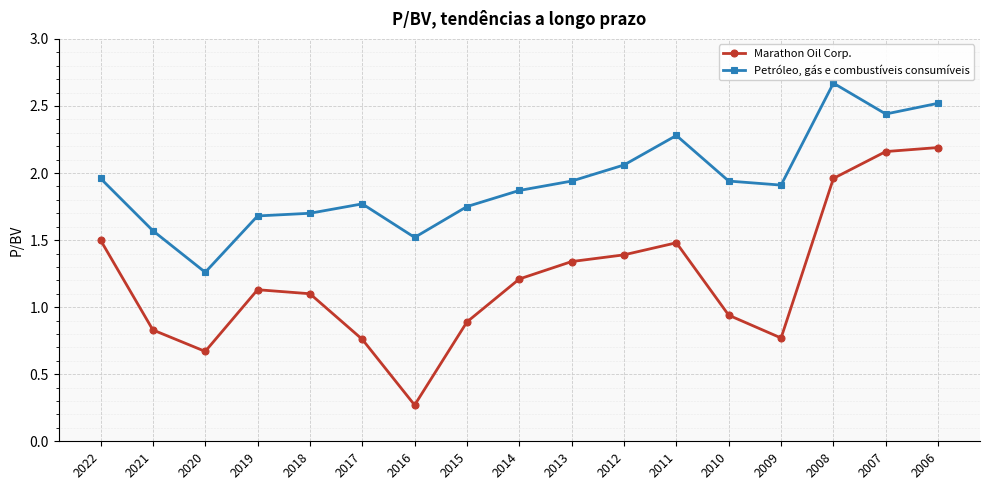

What is the value of the Petróleo, gás e combustíveis consumíveis point at the 17th from the left?

2.5